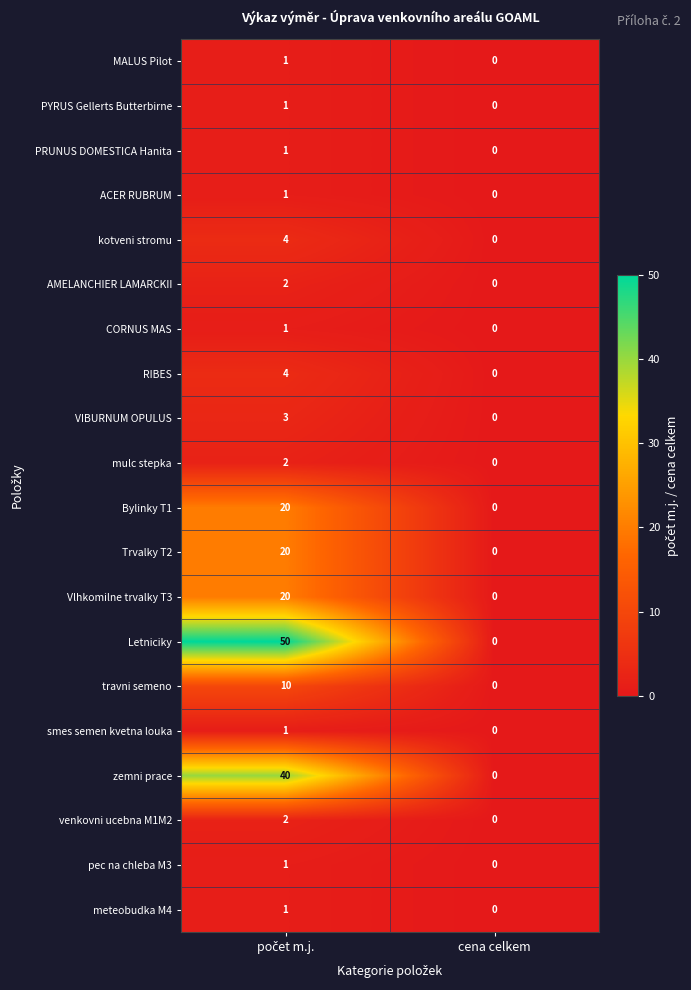

Is it true that ACER RUBRUM equals 0 at cena celkem?

True